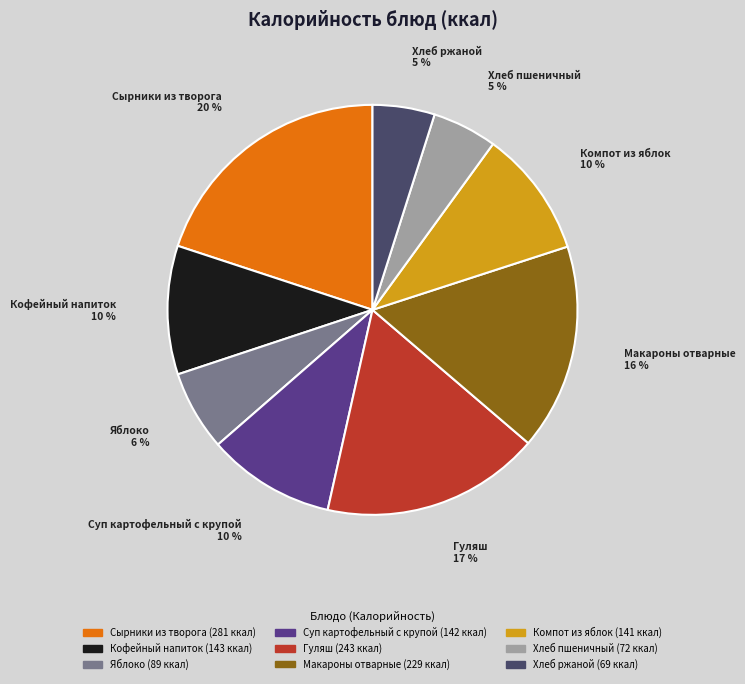

What percentage is the Хлеб ржаной slice, to the nearest percent?

5%